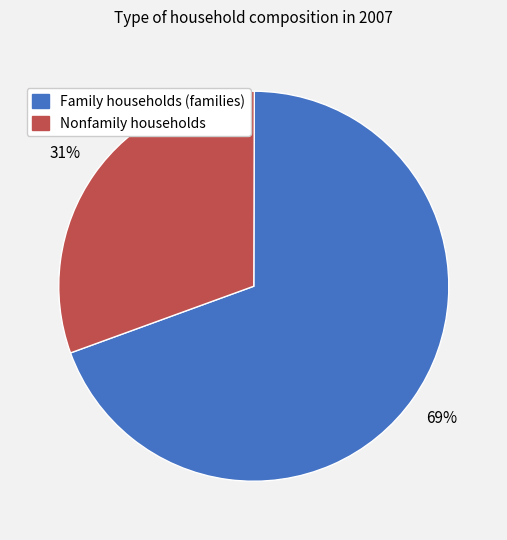

Rank the categories by value from lowest to highest.

Nonfamily households, Family households (families)